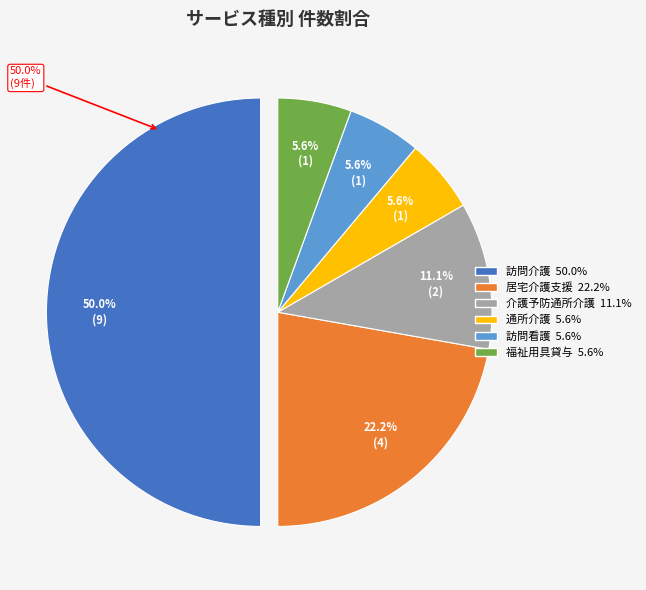

Does any single category account for the majority?

No